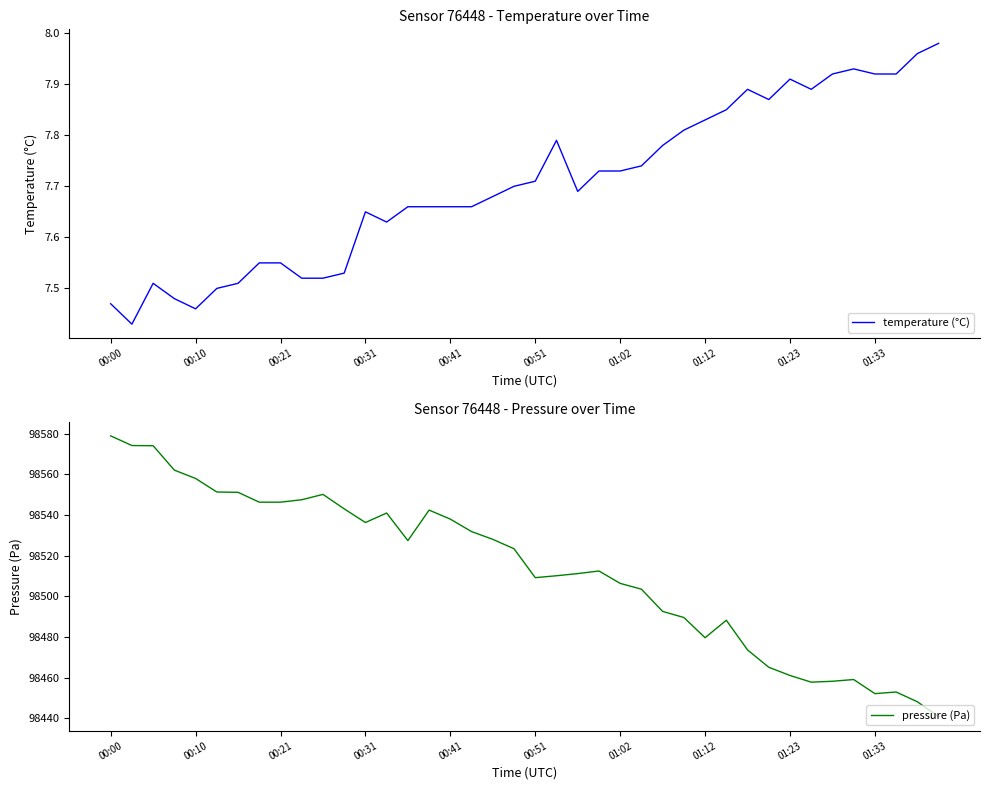

The temperature (°C) series shows 10.4 at 00:51. True or false?

False